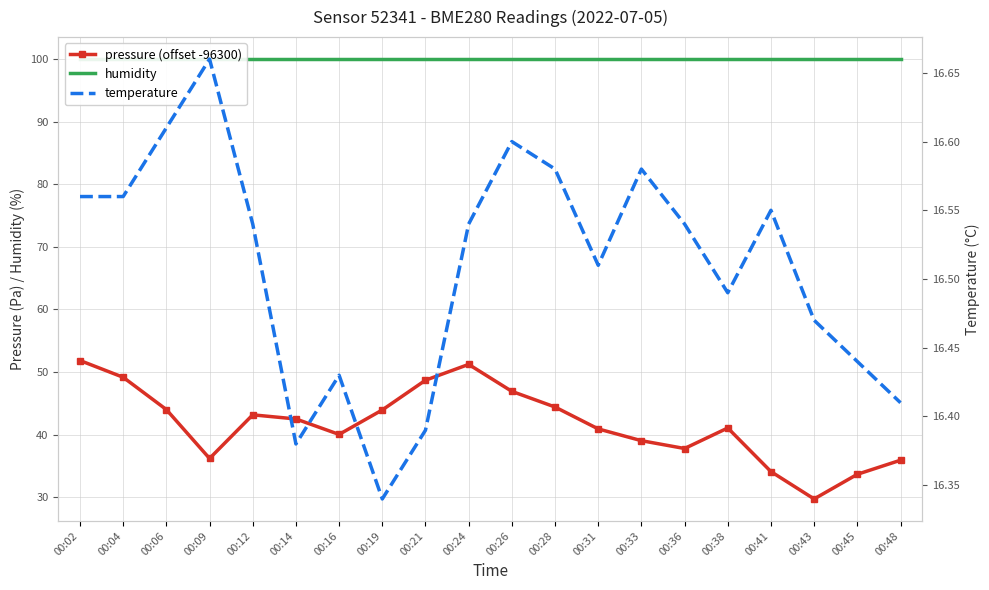

True or false: temperature and pressure (offset -96300) cross at least once.

False